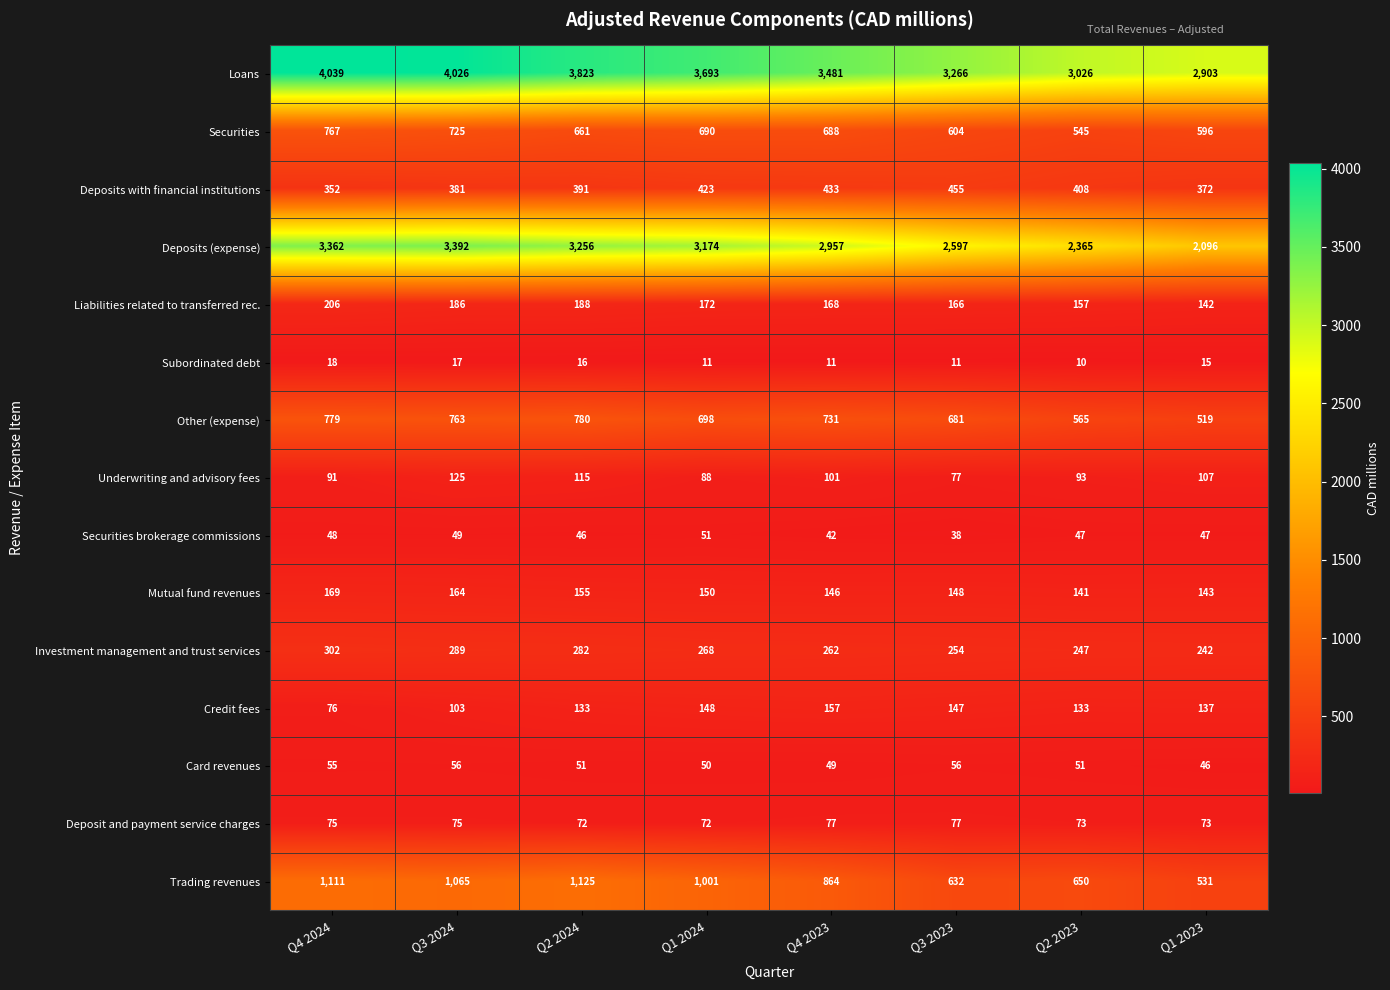

At Q4 2023, list the series in order from largest to smallest.

Loans, Deposits (expense), Trading revenues, Other (expense), Securities, Deposits with financial institutions, Investment management and trust services, Liabilities related to transferred rec., Credit fees, Mutual fund revenues, Underwriting and advisory fees, Deposit and payment service charges, Card revenues, Securities brokerage commissions, Subordinated debt